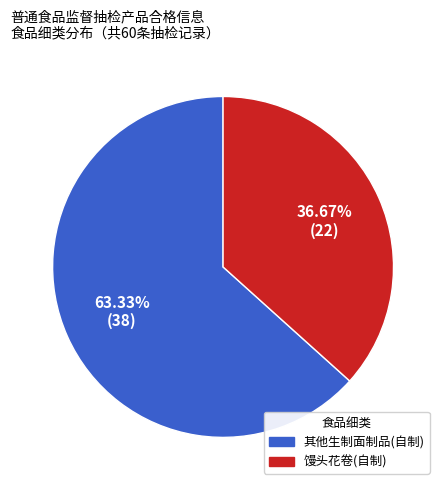

Is it true that 馒头花卷(自制) is 46% of the pie?

False